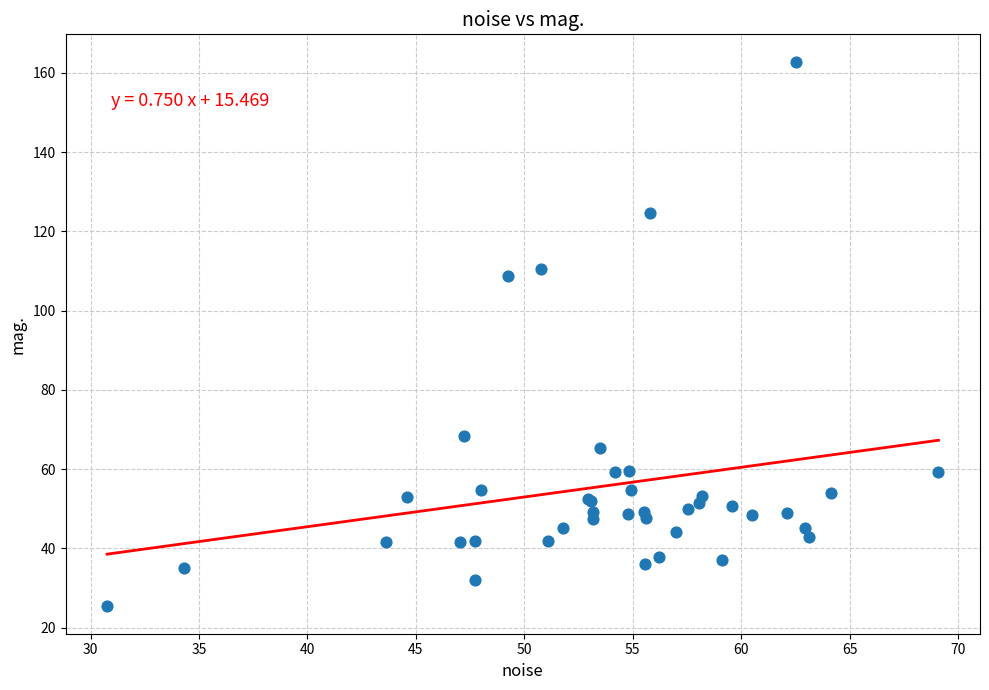

What Y value in the scatter plot is closest to 94?

108.8